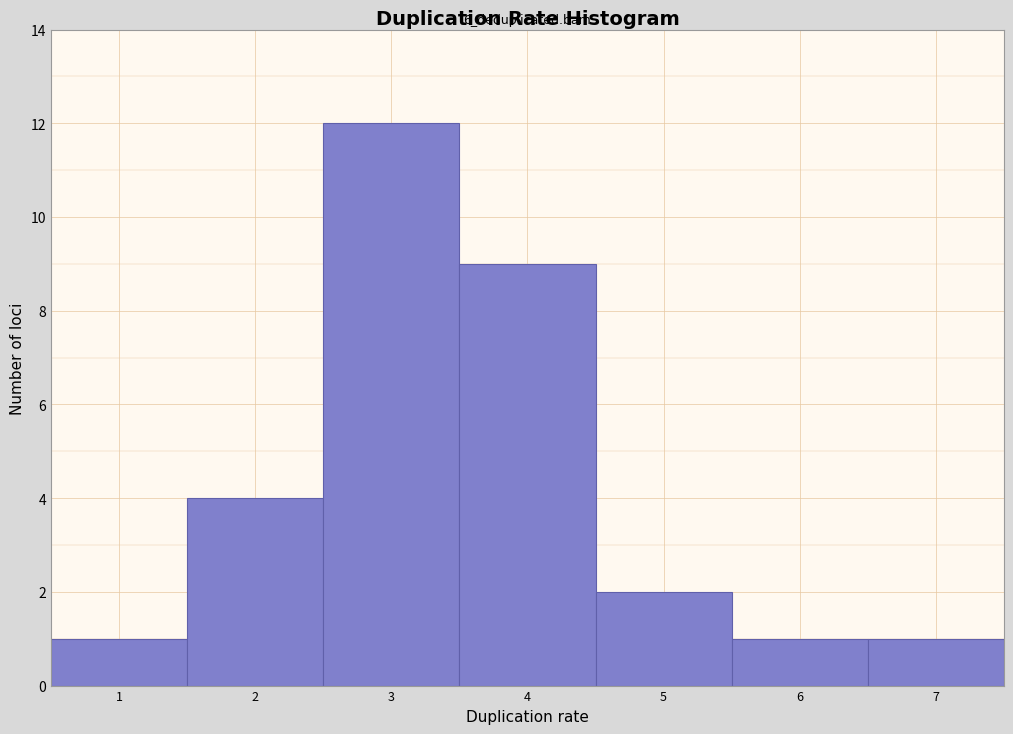

Which range on the x-axis has the tallest bar?

2.5 to 3.5